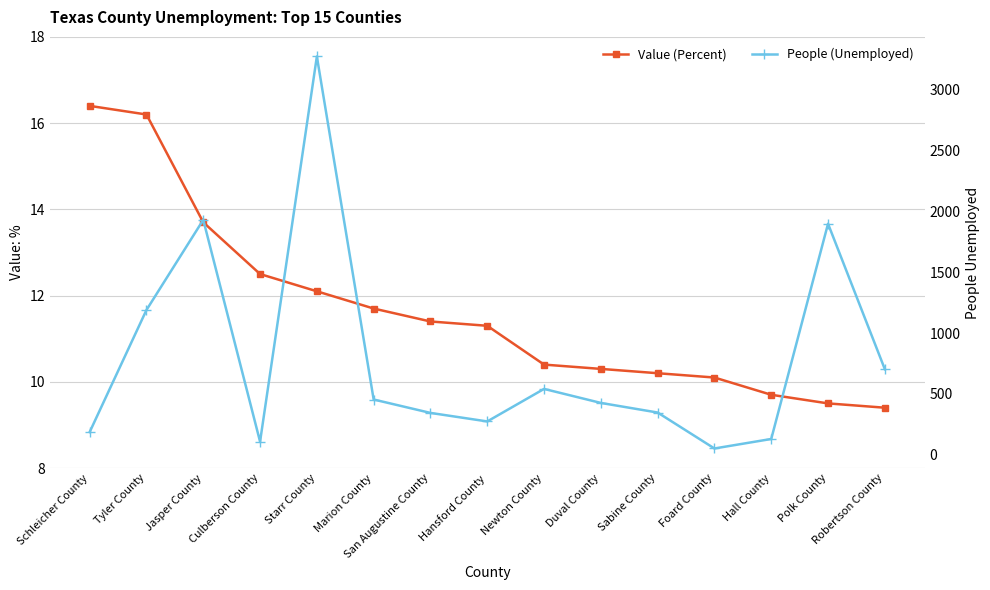

True or false: Value (Percent) has more than 2 interior local peaks.

False